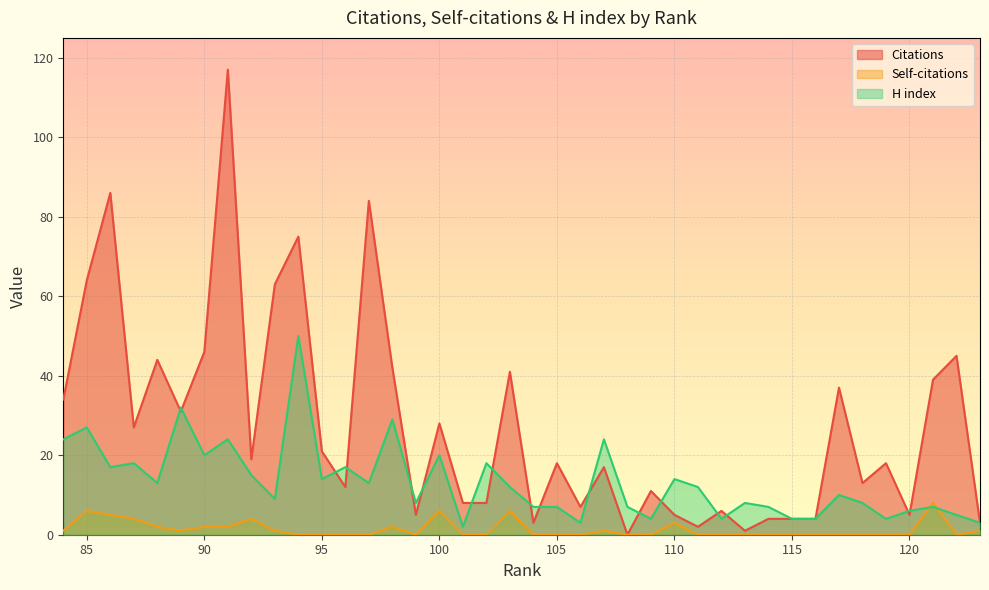

How many data points does each series have?

40